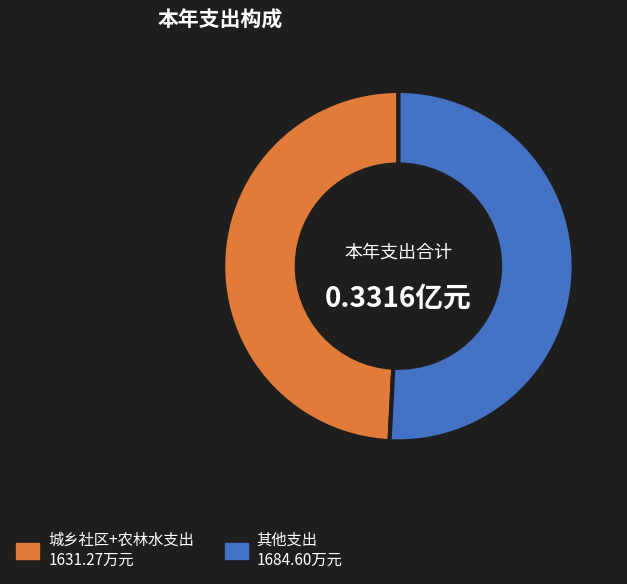

Does any single category account for the majority?

Yes